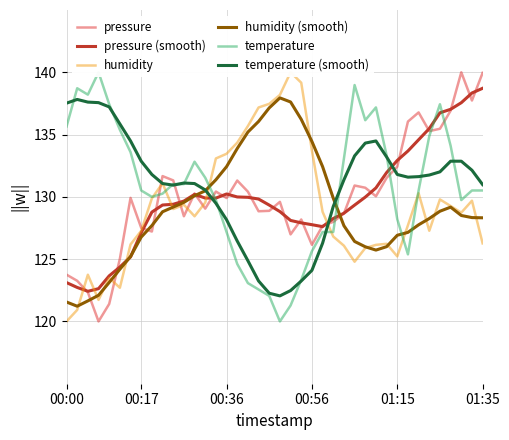

At how many categories does at least one series exceed 130?

39